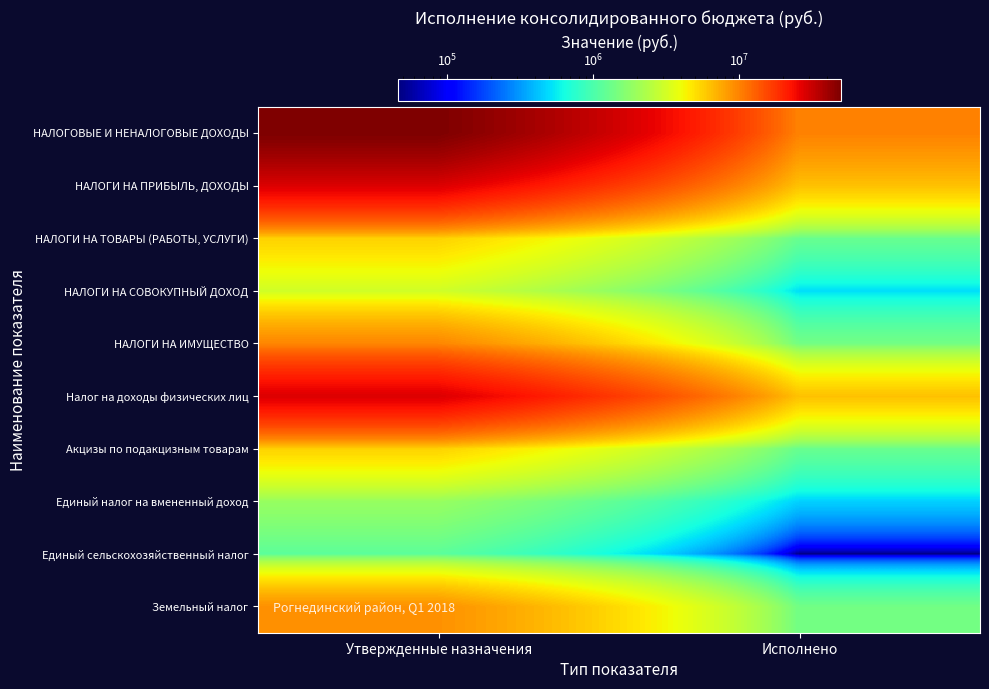

How many distinct data groups are displayed?

10